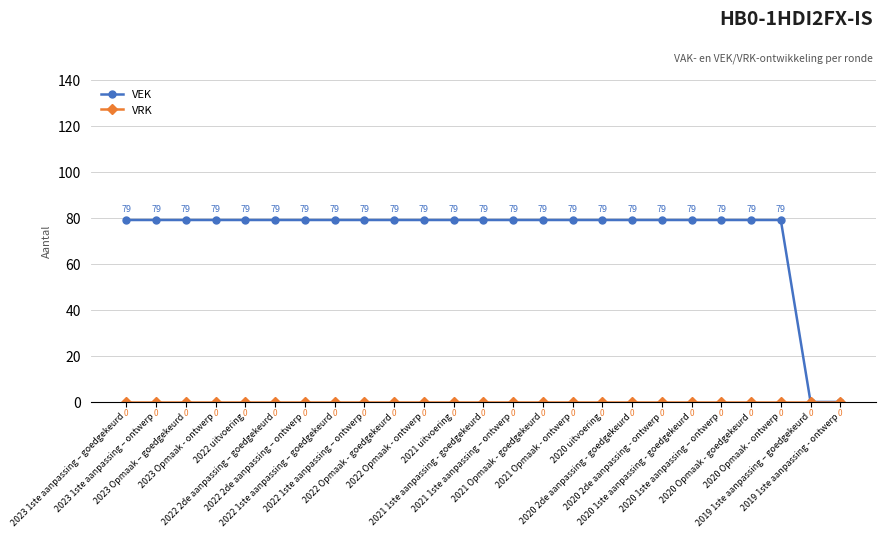

What is the difference between the second highest and minimum values in the VEK series?

79